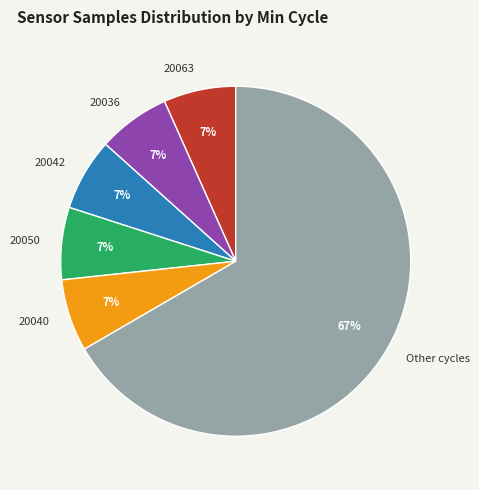

The 20050 slice represents 7% of the pie. True or false?

True